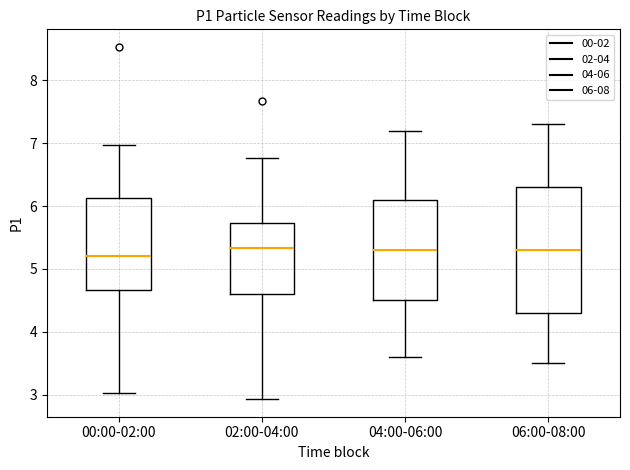

Reading left to right, transcribe this box plot: for each box, give where its median line is, the range the box spans, and where its two whiskers end, as read against the y-axis. The values are not printed on the chart, so give them approximately, as read against the axis.

00:00-02:00: median 5.2, box 4.7 to 6.1, whiskers 3.0 to 7.0
02:00-04:00: median 5.3, box 4.6 to 5.7, whiskers 2.9 to 6.8
04:00-06:00: median 5.3, box 4.5 to 6.1, whiskers 3.6 to 7.2
06:00-08:00: median 5.3, box 4.3 to 6.3, whiskers 3.5 to 7.3